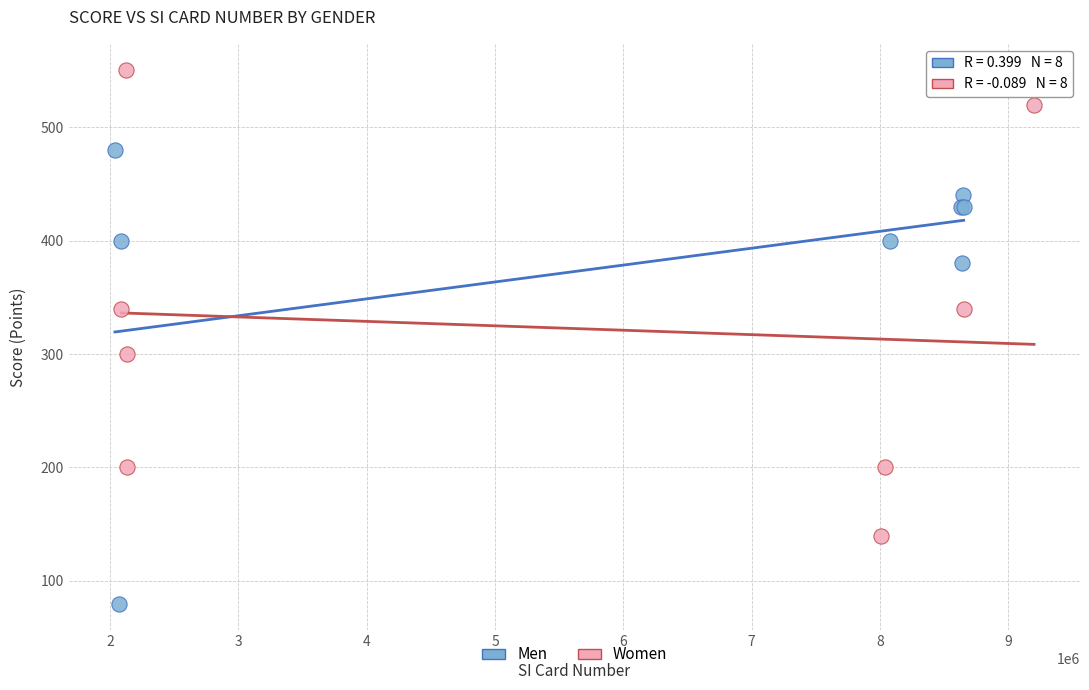

Which series has the widest spread of Y values?

Women